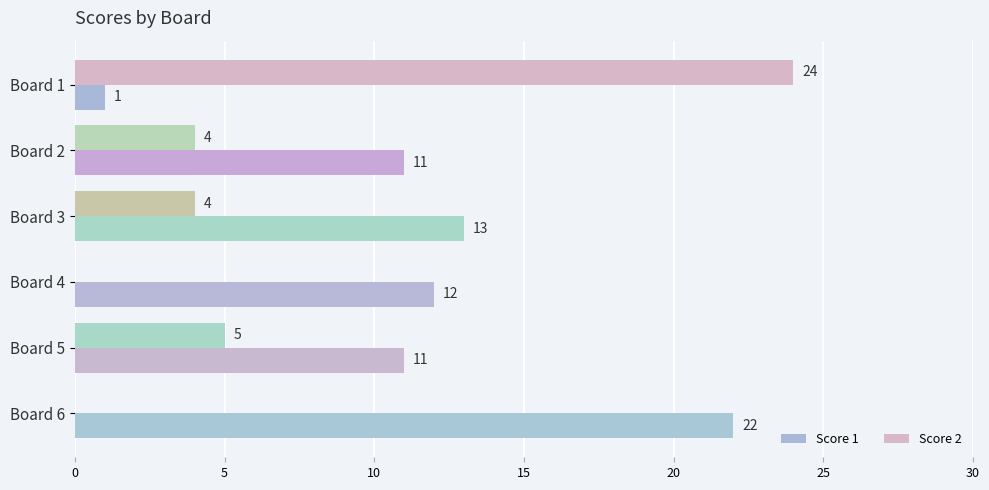

Count the number of data series in this chart.

2